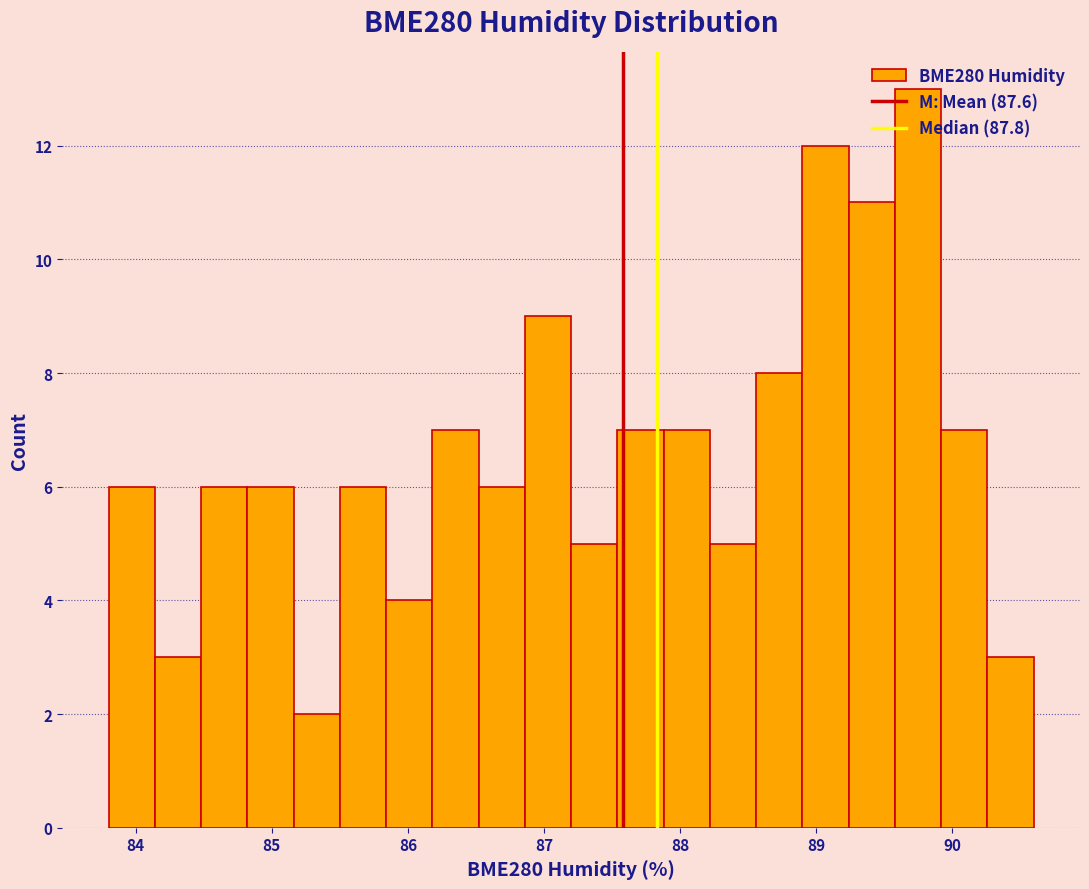

Around what value on the x-axis is the tallest bar? Give the approximate position of its centre, as read against the axis.

89.8